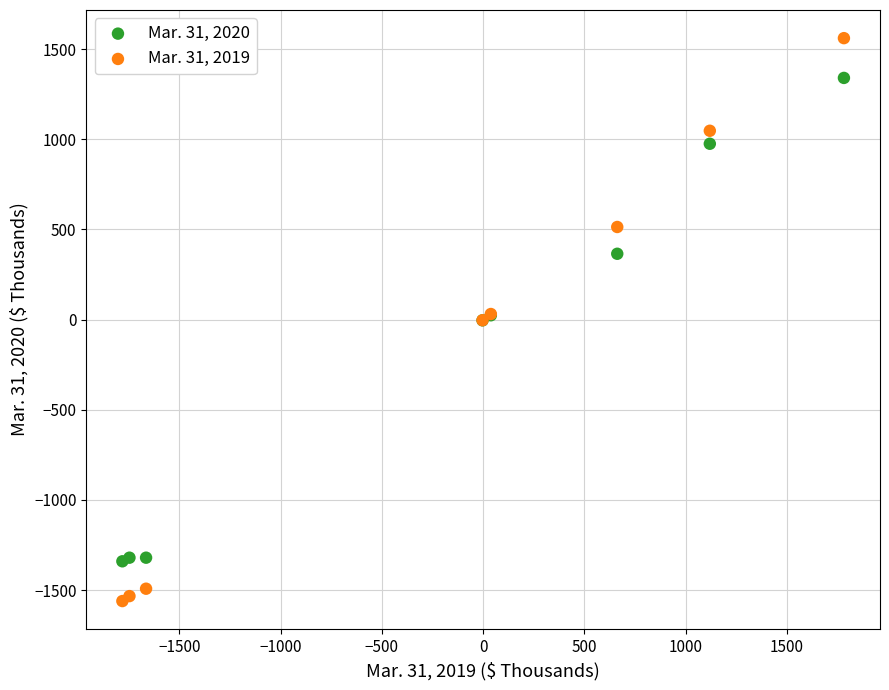

What are all the series names shown in the legend?

Mar. 31, 2020, Mar. 31, 2019